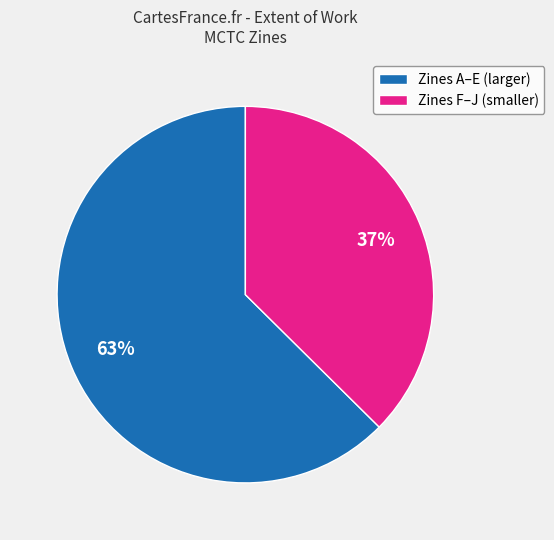

Which category has the smallest portion of the pie?

Zines F–J (smaller)